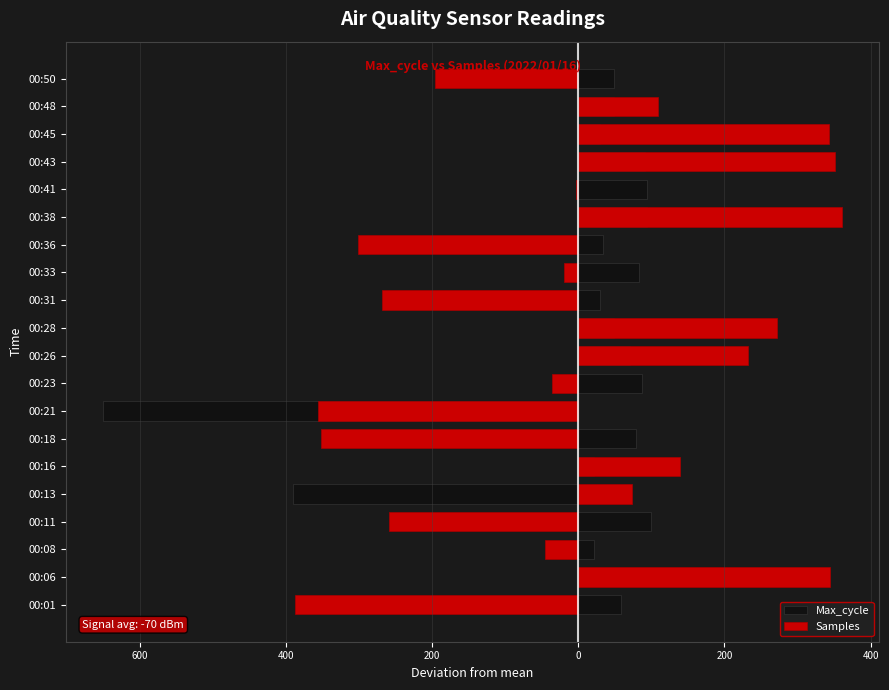

The Max_cycle series shows -390.8 at 00:13. True or false?

True